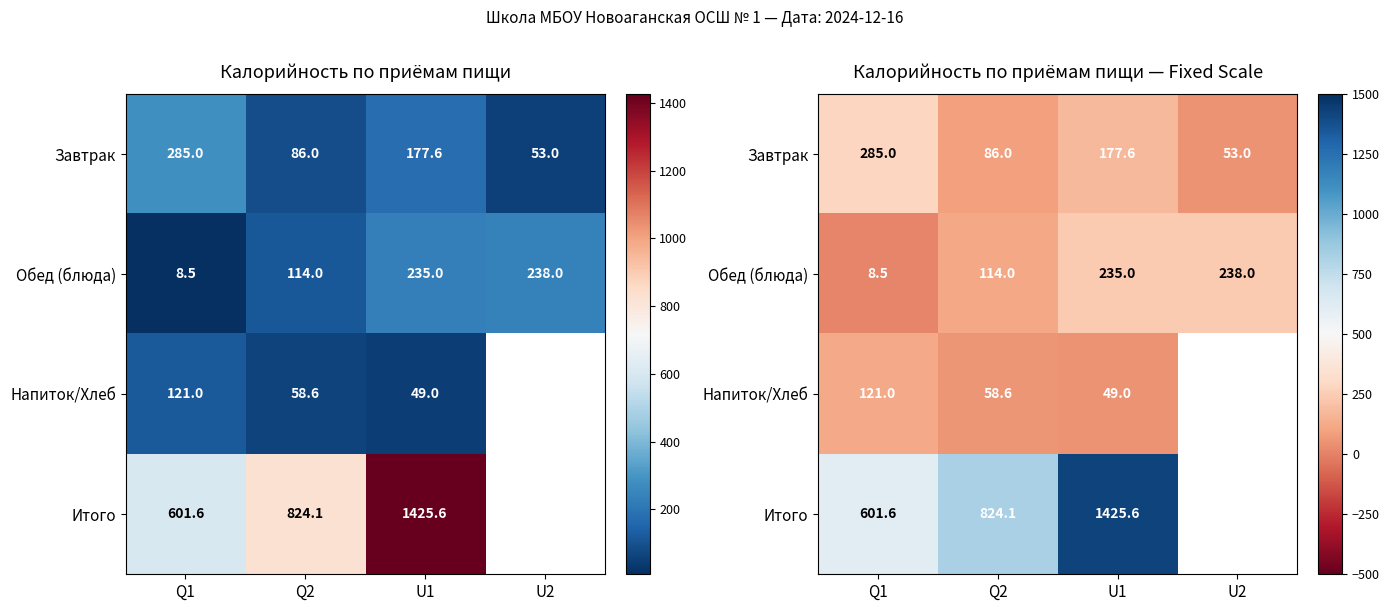

What is the smallest value displayed?

8.5